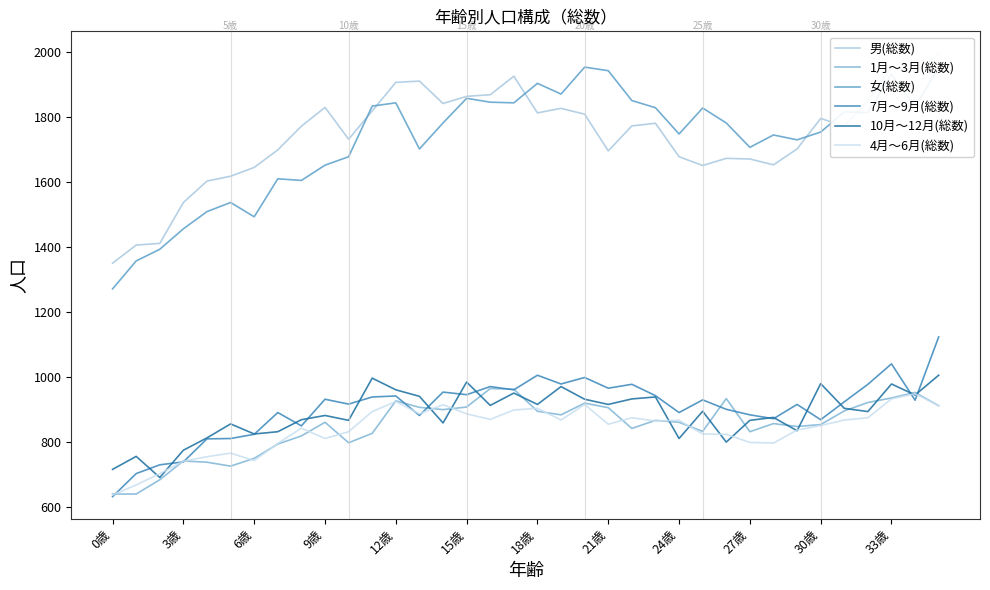

What is the difference between the second highest and second lowest values in the 4月～6月(総数) series?

265